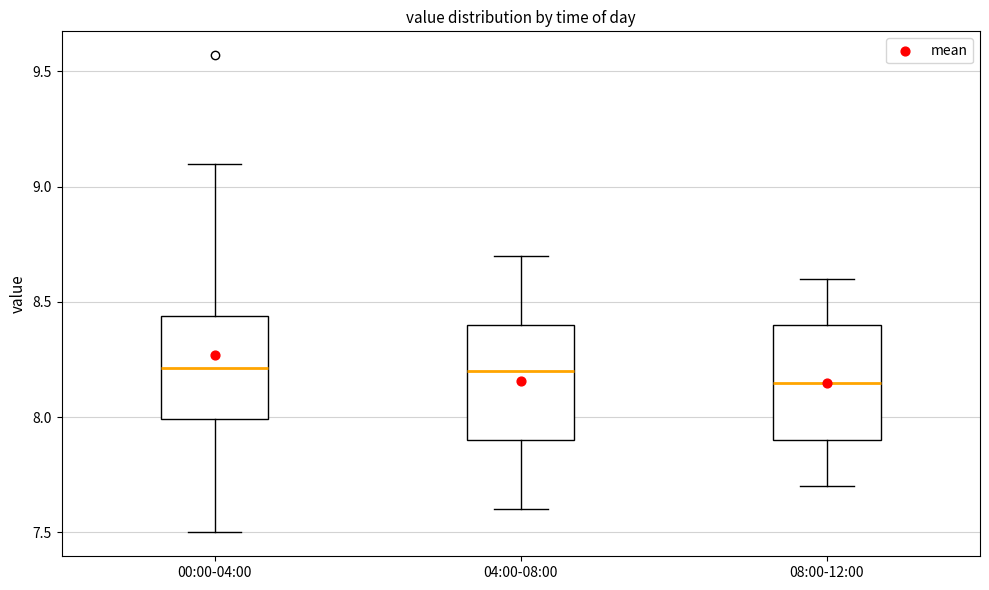

Reading left to right, read every box against the y-axis: the position of its median line, the range the box covers, and the ends of its whiskers. The values are not printed on the chart, so give them approximately, as read against the axis.

00:00-04:00: median 8.20, box 8.00 to 8.45, whiskers 7.50 to 9.10
04:00-08:00: median 8.20, box 7.90 to 8.40, whiskers 7.60 to 8.70
08:00-12:00: median 8.15, box 7.90 to 8.40, whiskers 7.70 to 8.60